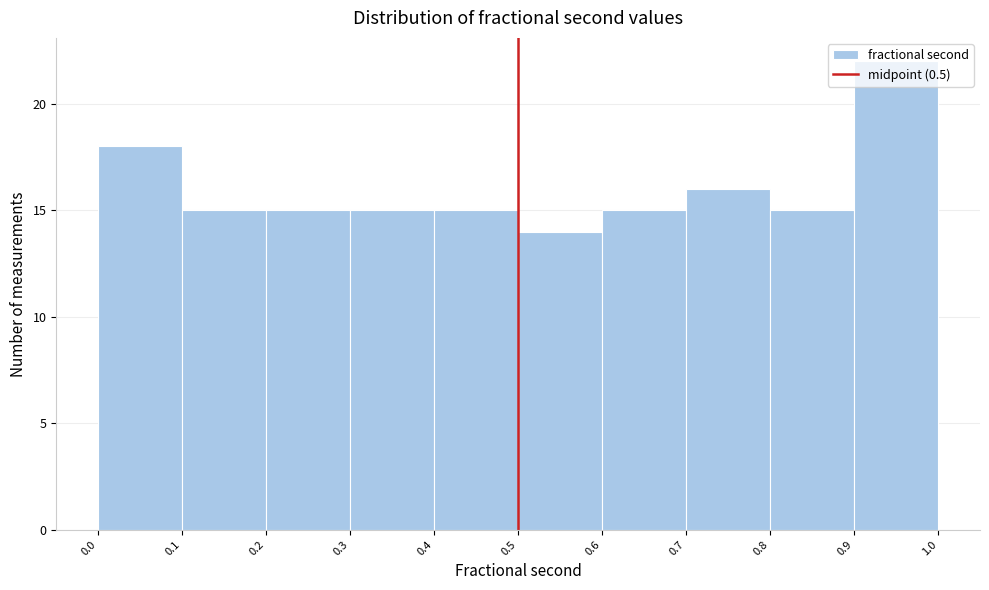

Reading left to right, list every bar in this chart as the range it spans on the x-axis followed by its height. The values are not printed on the chart, so give them approximately, as read against the axis.

0.0 to 0.1: 18
0.1 to 0.2: 15
0.2 to 0.3: 15
0.3 to 0.4: 15
0.4 to 0.5: 15
0.5 to 0.6: 14
0.6 to 0.7: 15
0.7 to 0.8: 16
0.8 to 0.9: 15
0.9 to 1.0: 22